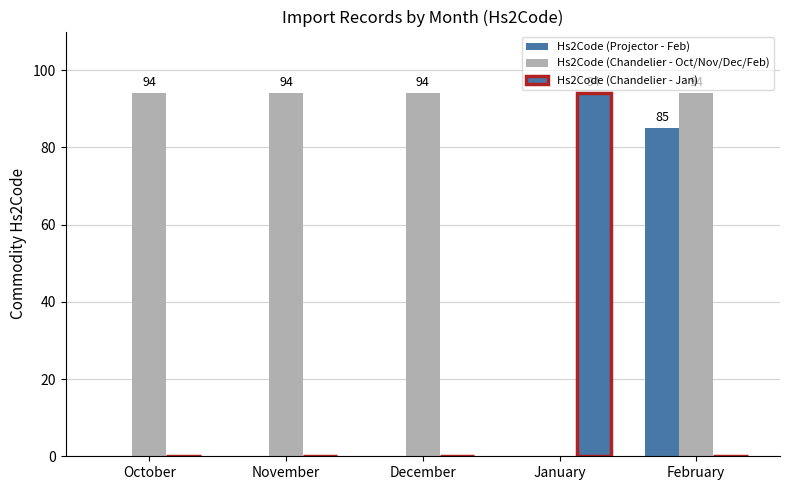

Which has a higher value, November or February?

February